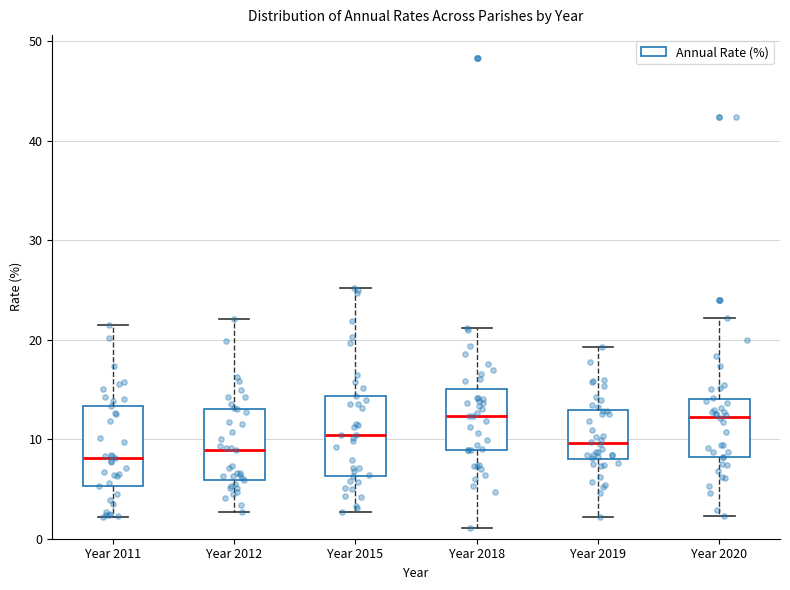

Reading left to right, transcribe this box plot: for each box, give where its median line is, the range the box spans, and where its two whiskers end, as read against the y-axis. The values are not printed on the chart, so give them approximately, as read against the axis.

Year 2011: median 8, box 5 to 13, whiskers 2 to 22
Year 2012: median 9, box 6 to 13, whiskers 3 to 22
Year 2015: median 10, box 6 to 14, whiskers 3 to 25
Year 2018: median 12, box 9 to 15, whiskers 1 to 21
Year 2019: median 10, box 8 to 13, whiskers 2 to 19
Year 2020: median 12, box 8 to 14, whiskers 2 to 22